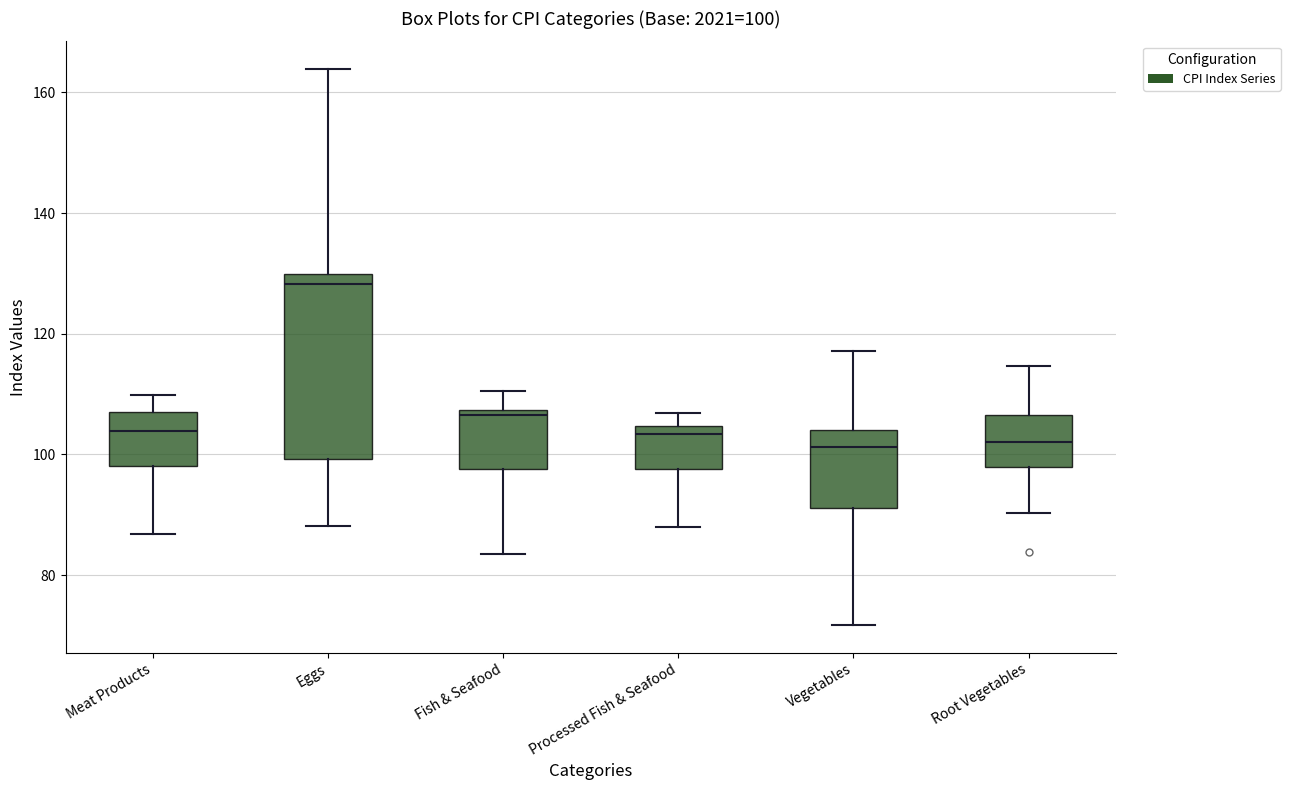

Which box has the highest median line?

Eggs